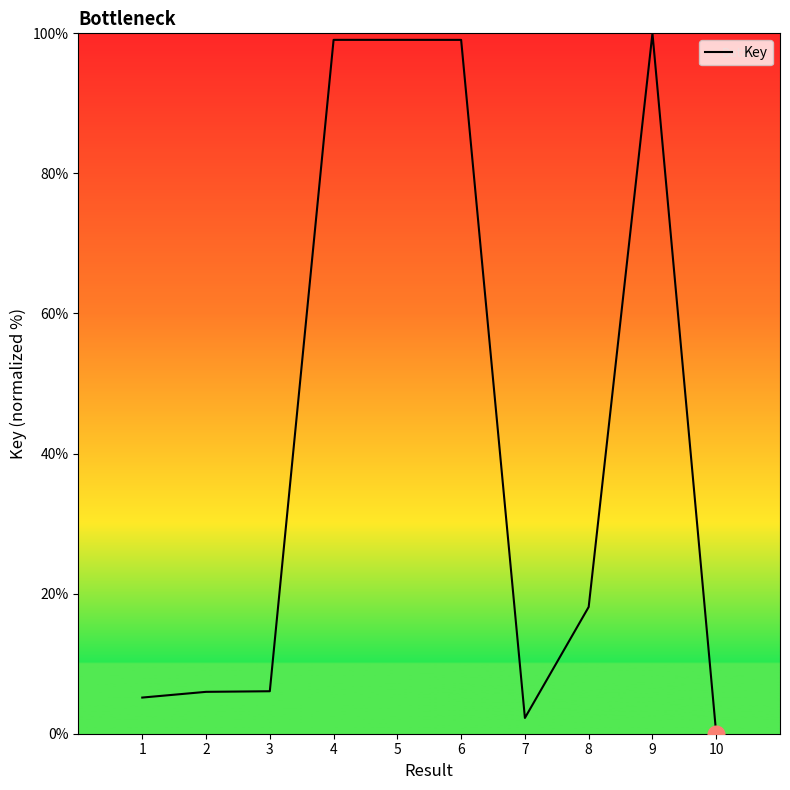

Which category has the lowest value across all series?

10